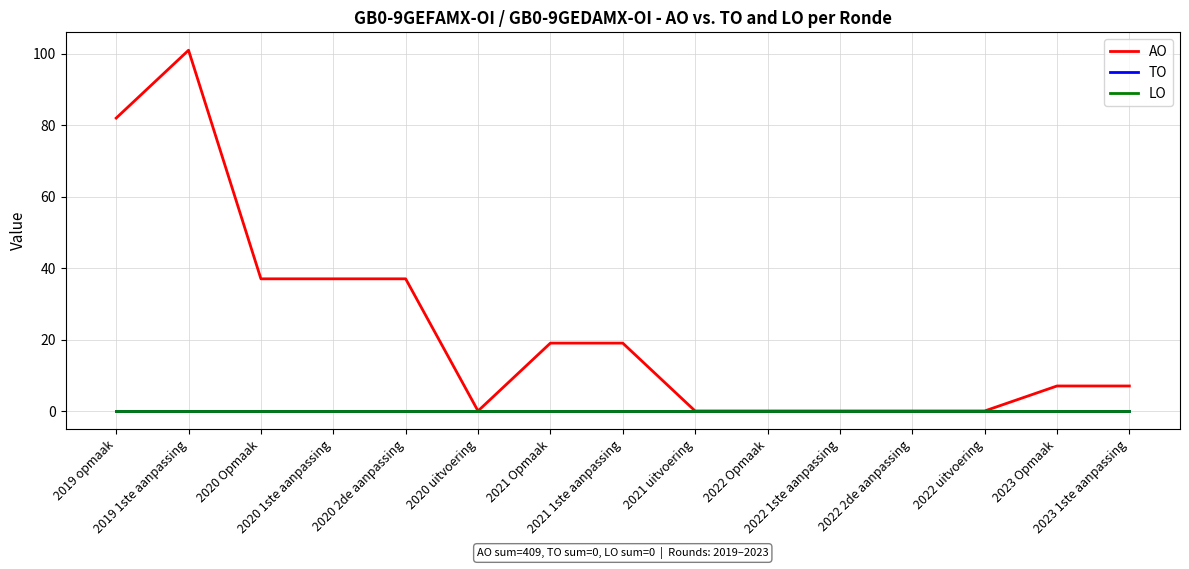

Rank the series at 2021 uitvoering from highest to lowest value.

AO, TO, LO